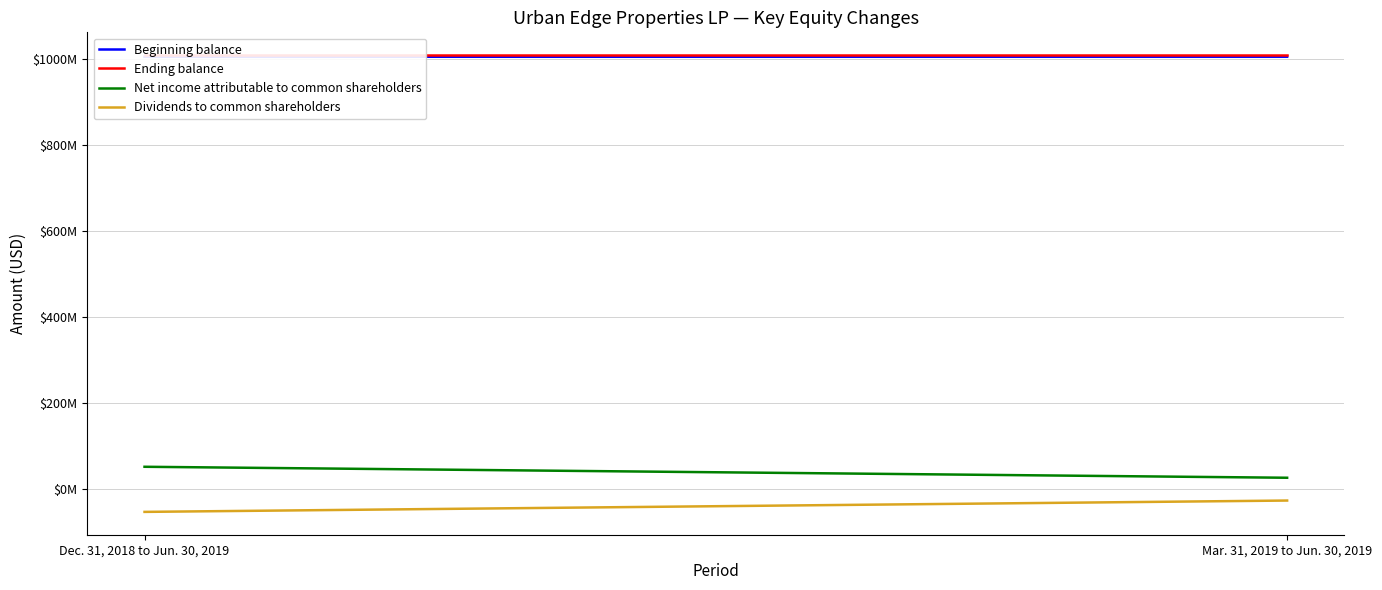

Reading left to right, transcribe all the data shown in this chart.

Beginning balance: 1005977000	1006092000
Ending balance: 1009686000	1009686000
Net income attributable to common shareholders: 52108000	26571000
Dividends to common shareholders: -52843000	-26453000